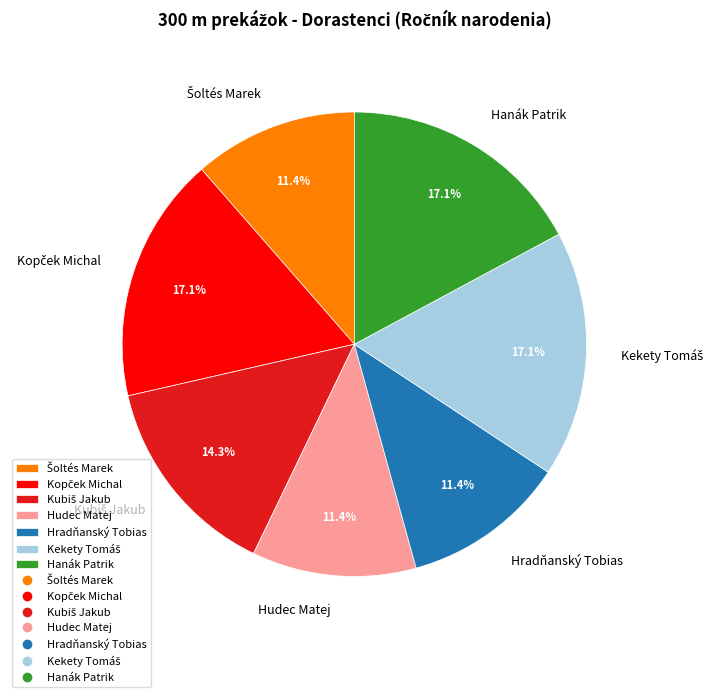

Count the number of slices in the pie.

7